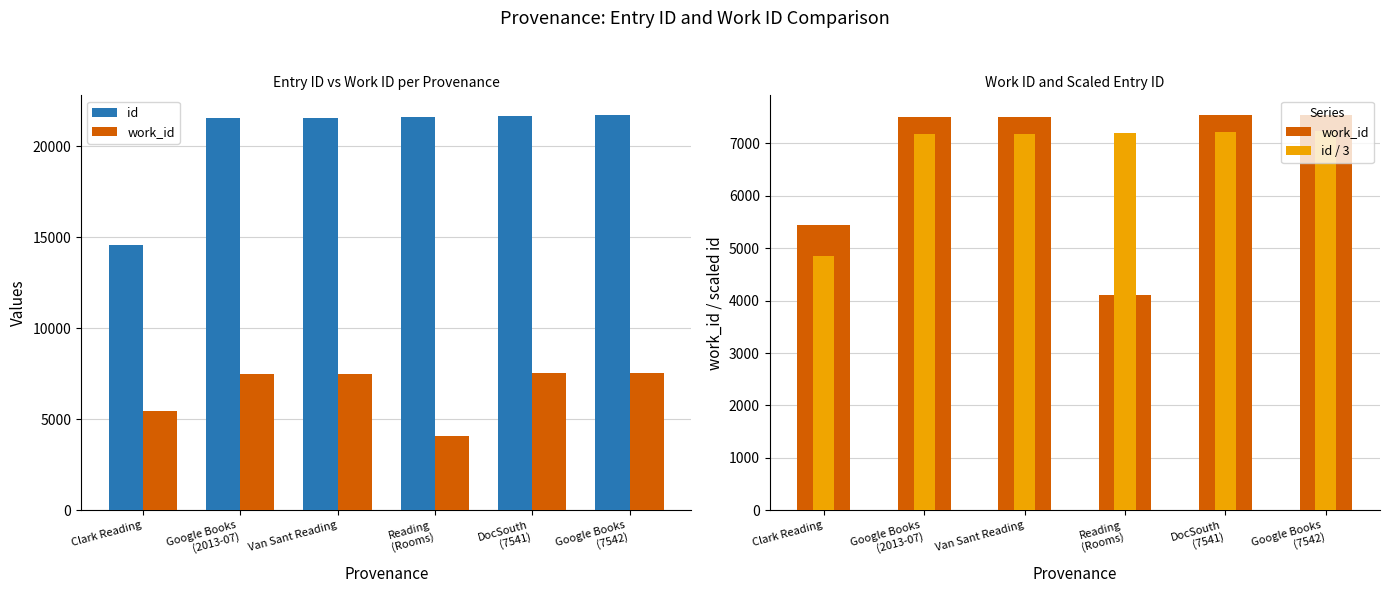

The work_id series shows 5239.8 at Google Books
(7542). True or false?

False